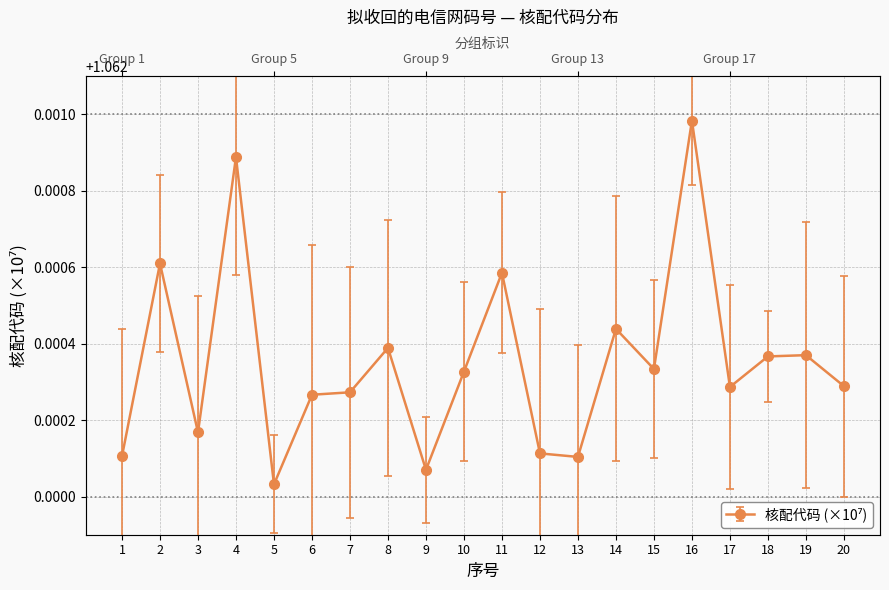

Count the number of categories in the chart.

20